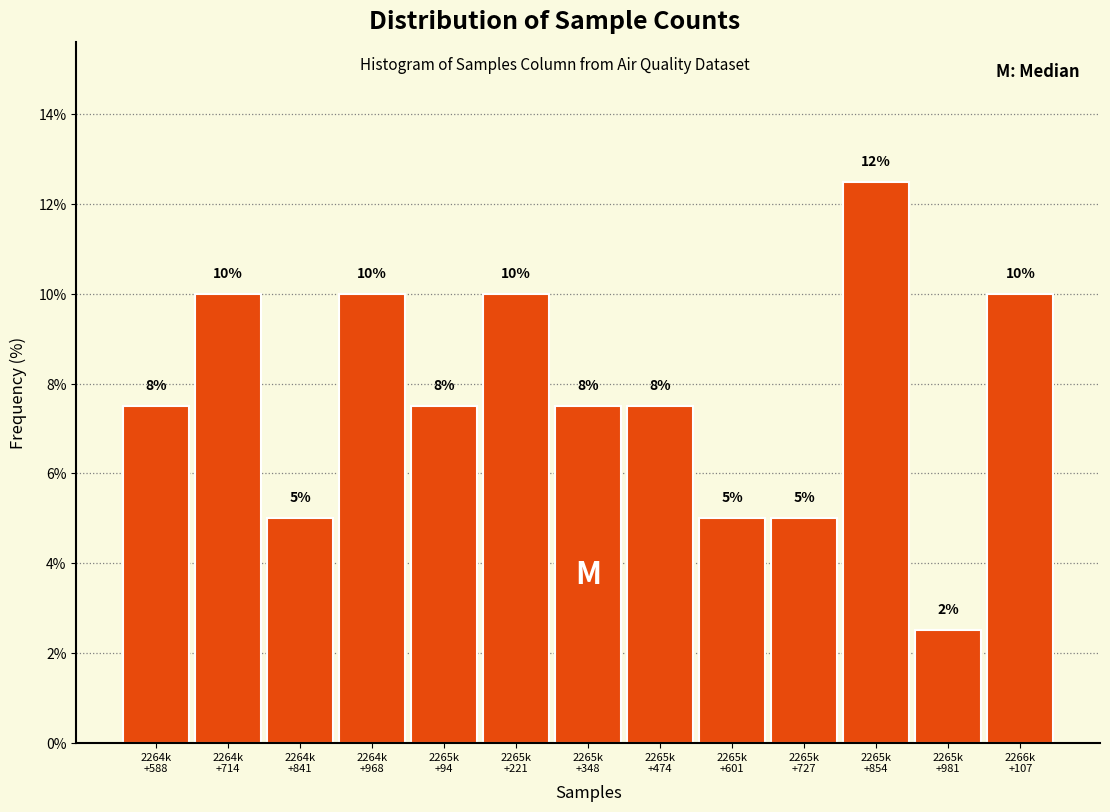

What is the maximum value shown in the chart?

12.5